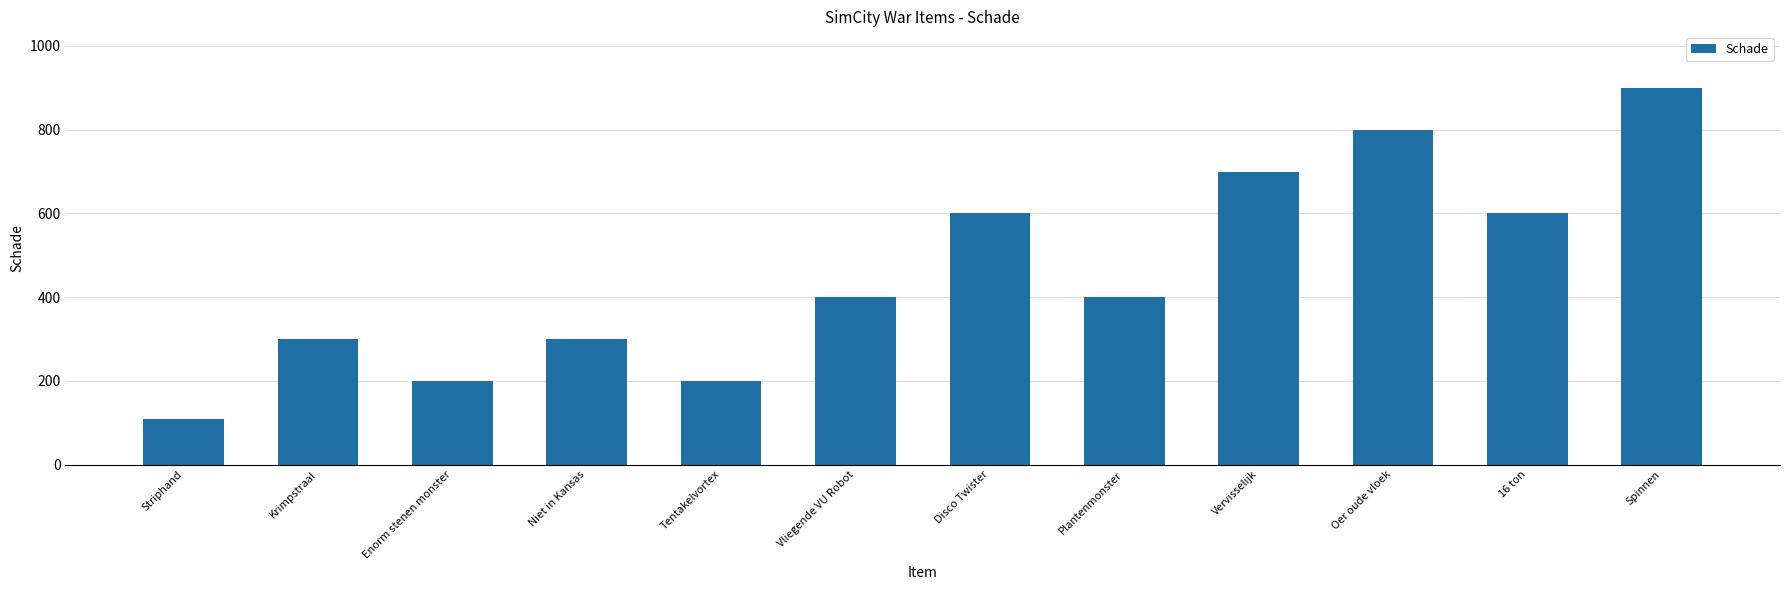

The chart shows a value of 195 at Niet in Kansas. True or false?

False